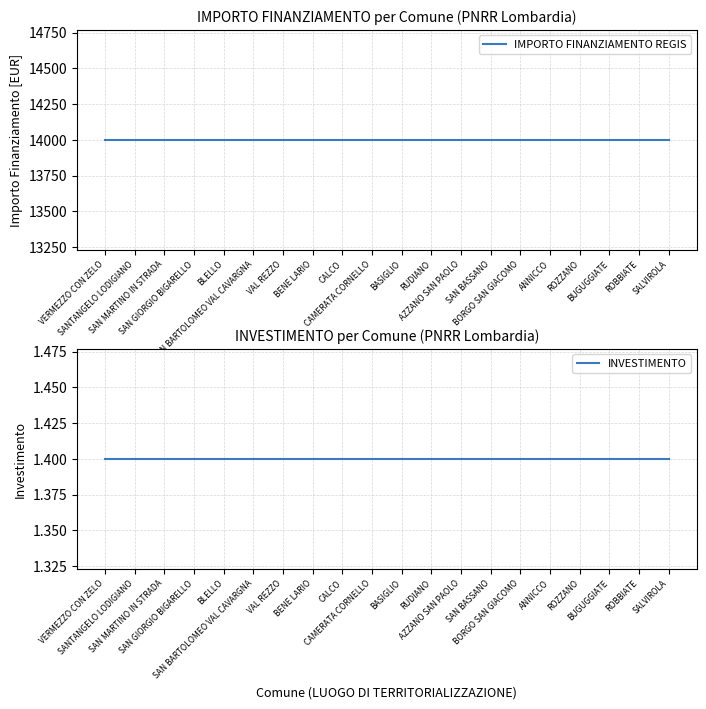

What position from the left is SAN BARTOLOMEO VAL CAVARGNA?

6